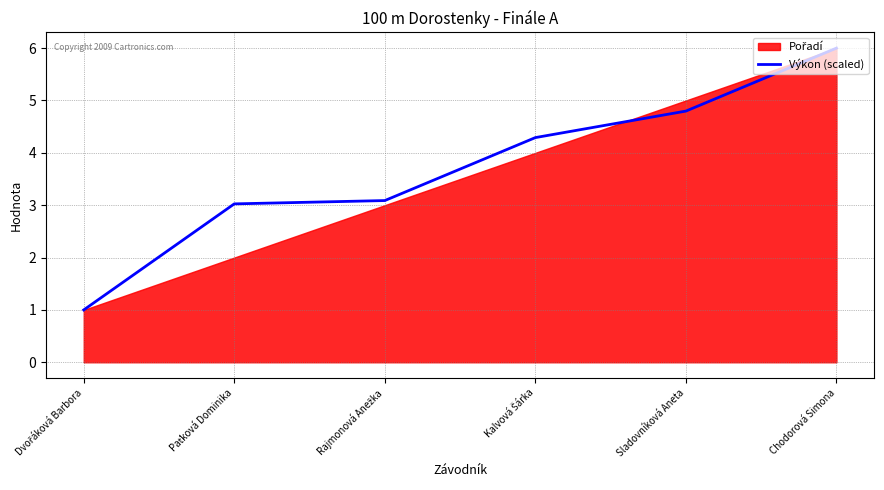

List the labels in order of value, smallest first.

Dvořáková Barbora, Paťková Dominika, Rajmonová Anežka, Kalvová Šárka, Sladovníková Aneta, Chodorová Simona